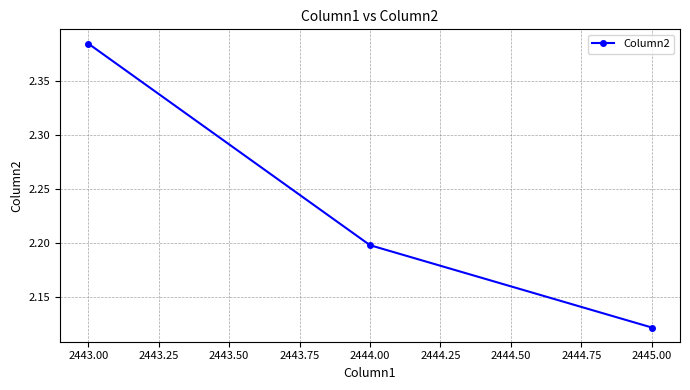

What is the change in value from 2443.00 to 2445.00?

-0.3